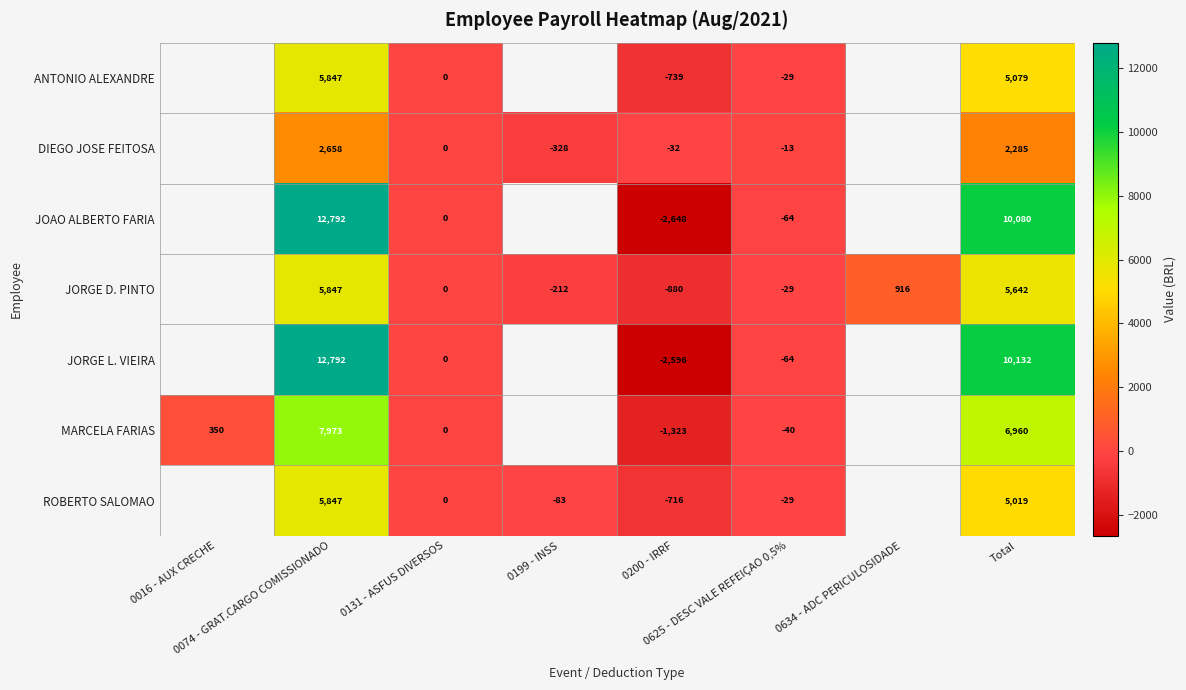

Which category has the lowest value across all series?

0200 - IRRF